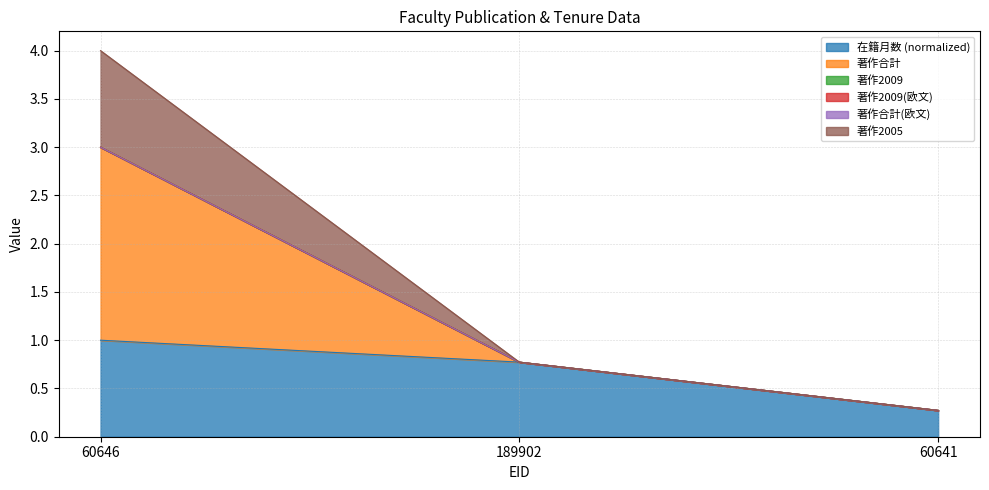

Does the chart have visible grid lines?

Yes